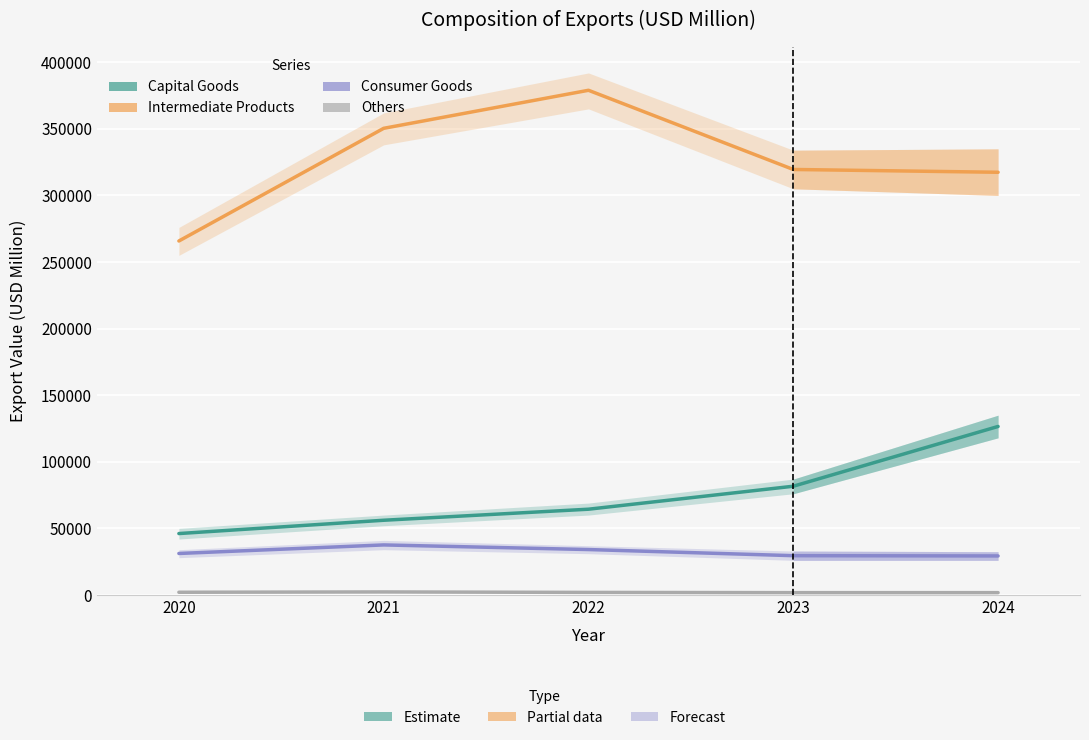

Which series has the largest total across all categories?

Intermediate Products